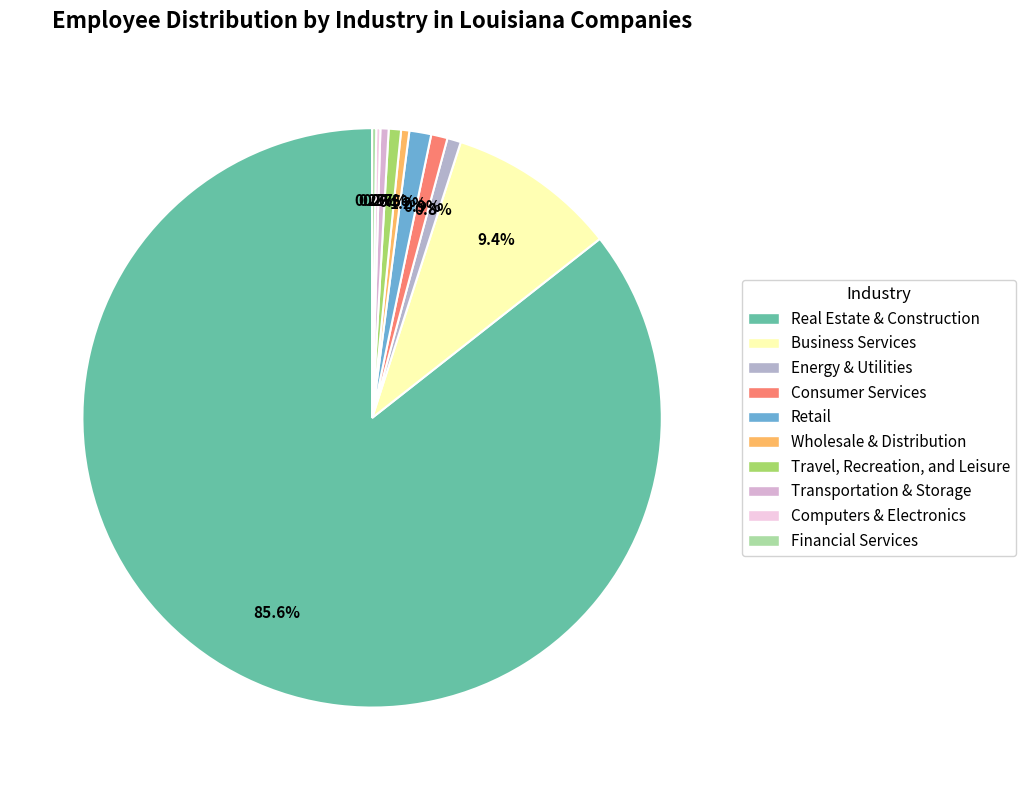

What is the change in value from Energy & Utilities to Financial Services?

-35